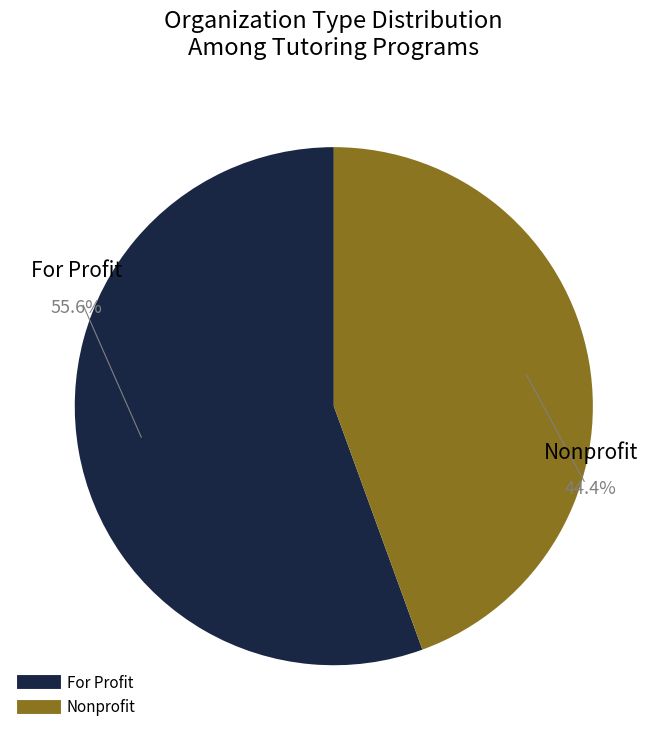

How many slices are in this pie chart?

2